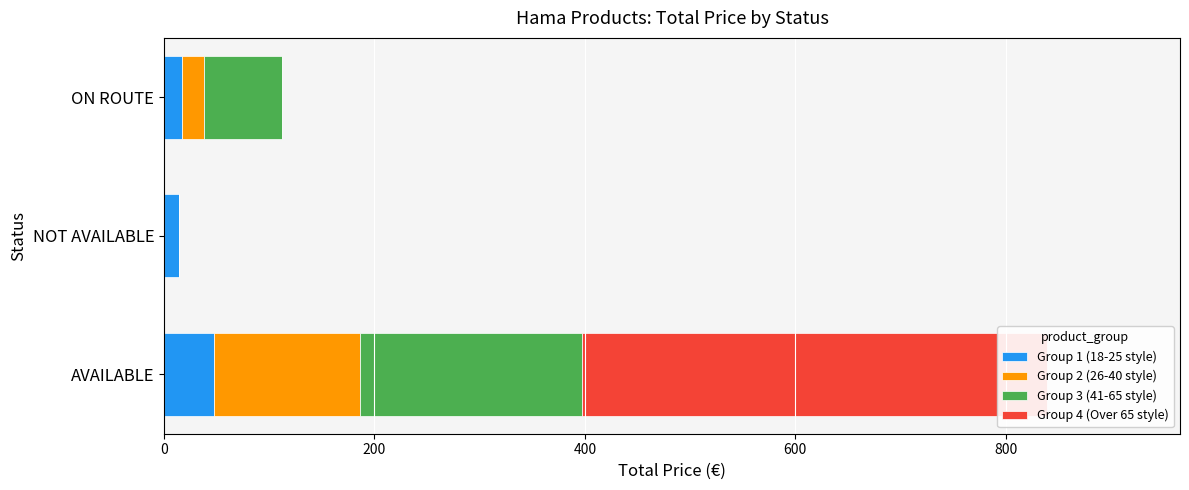

What is the total value across all series at AVAILABLE?

839.2